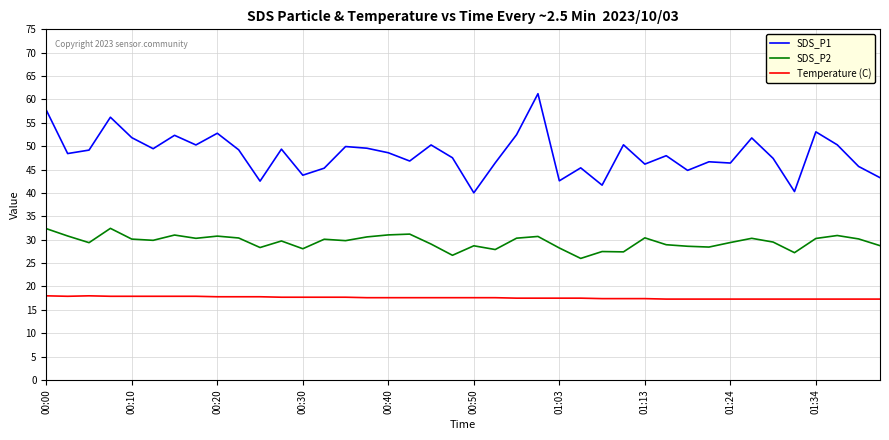

True or false: SDS_P2 and SDS_P1 intersect in this chart.

False